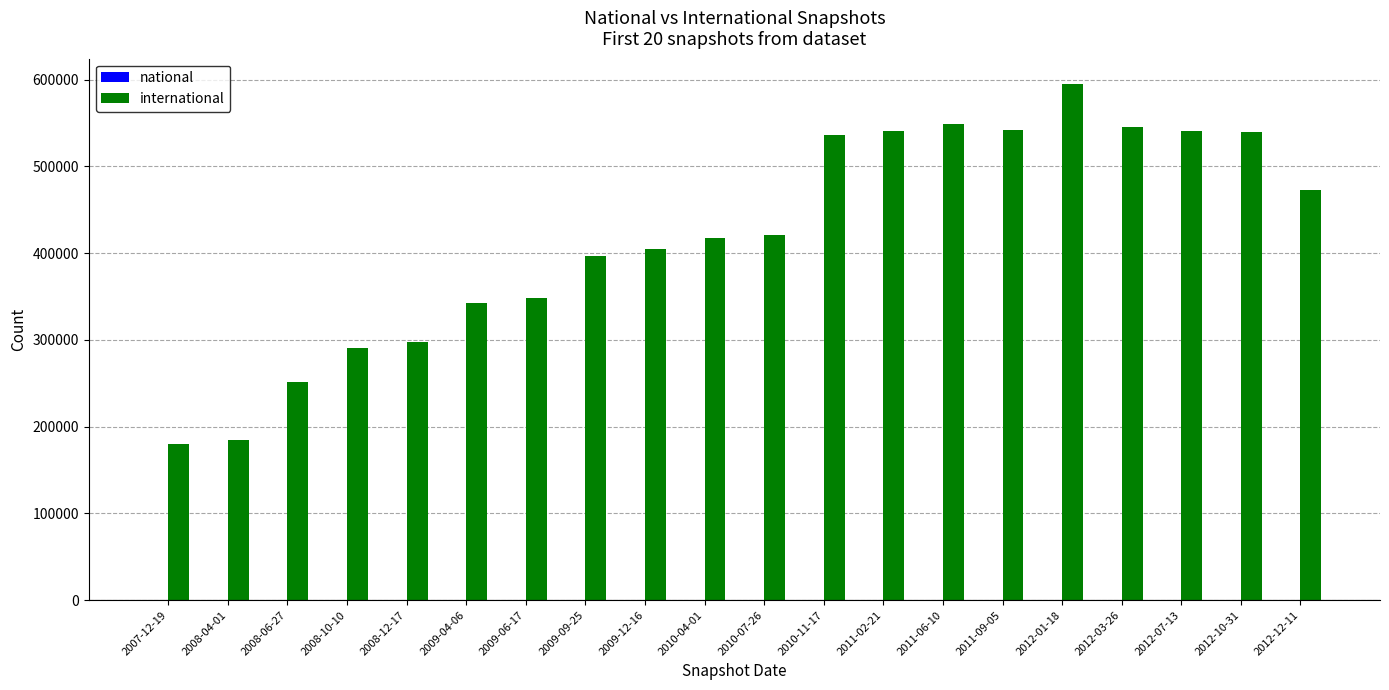

What is the minimum value shown in the chart?

180273